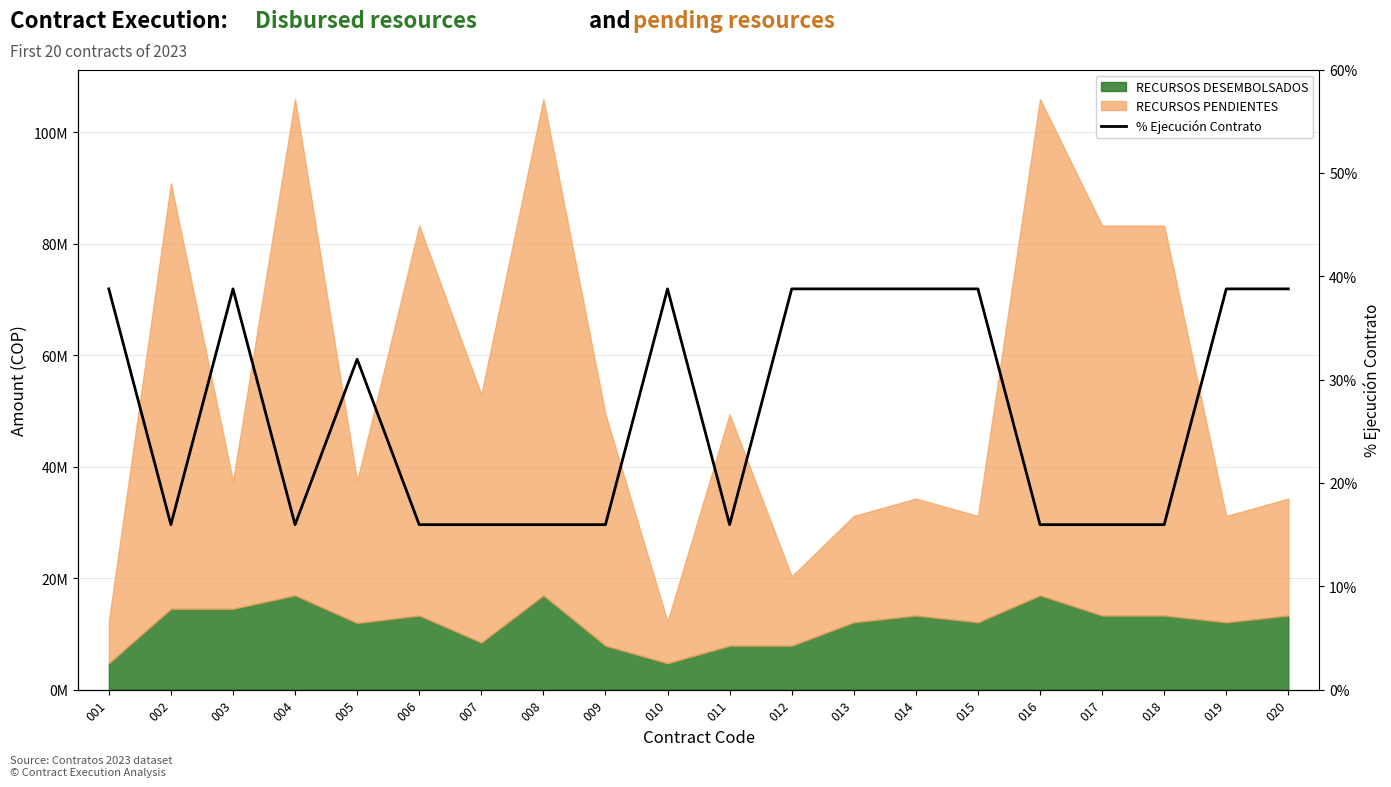

Does the chart have visible grid lines?

Yes